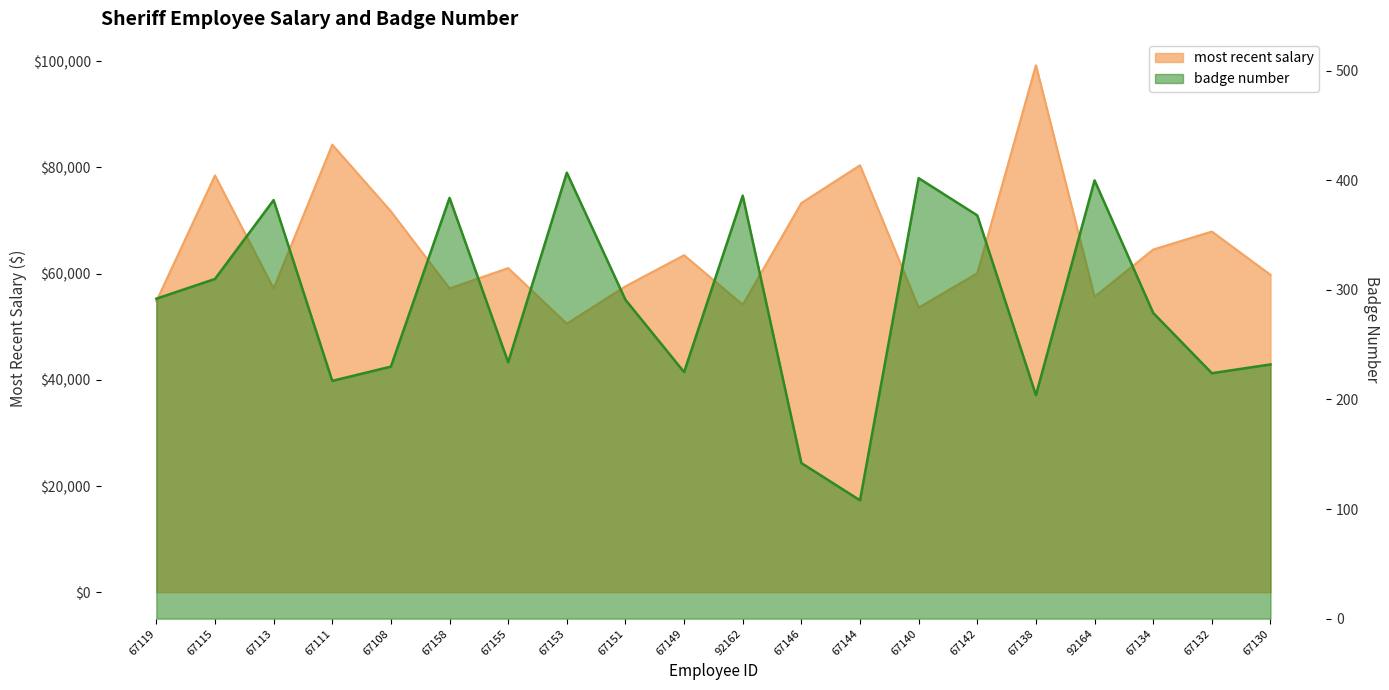

The value of badge number at 67158 is 384. True or false?

True